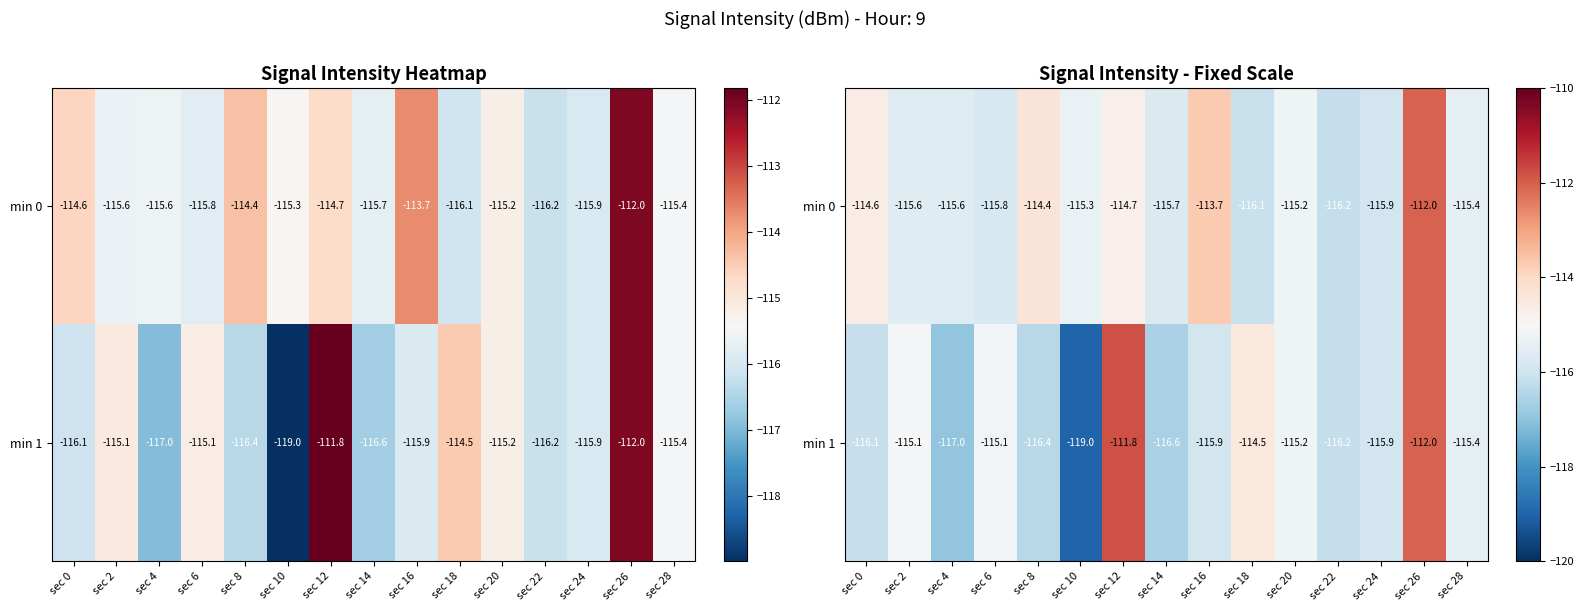

What is the difference between the highest and lowest values at sec 14?

0.9